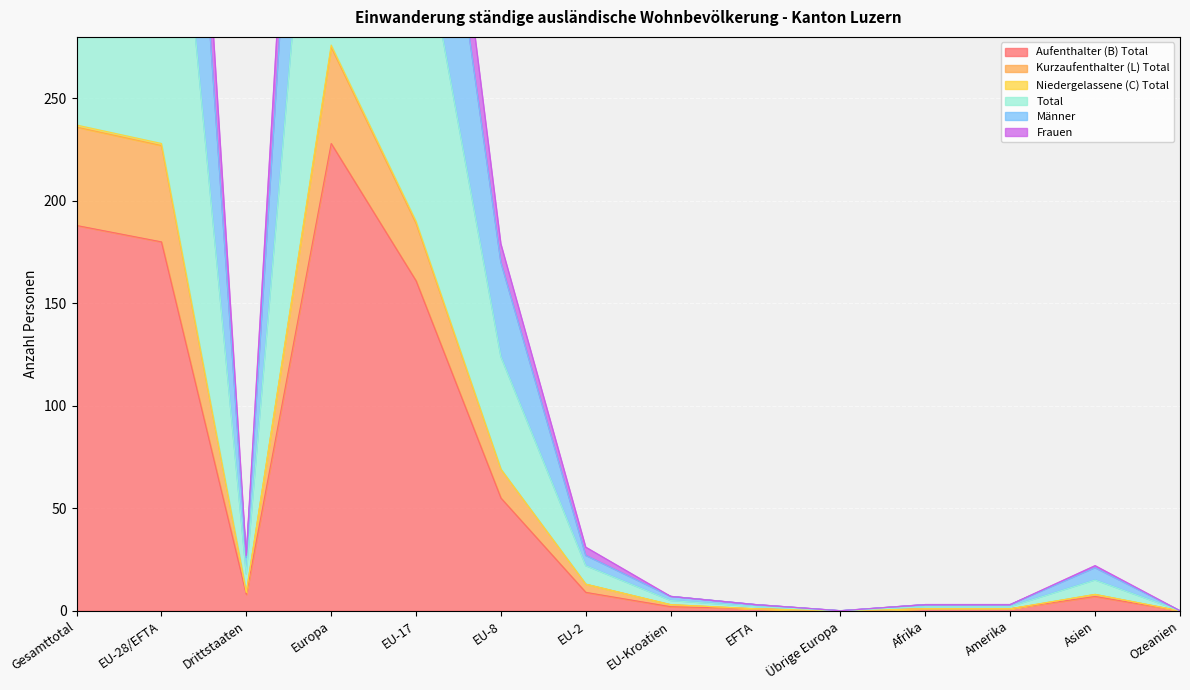

Where does the Männer series first go above 18?

Gesamttotal